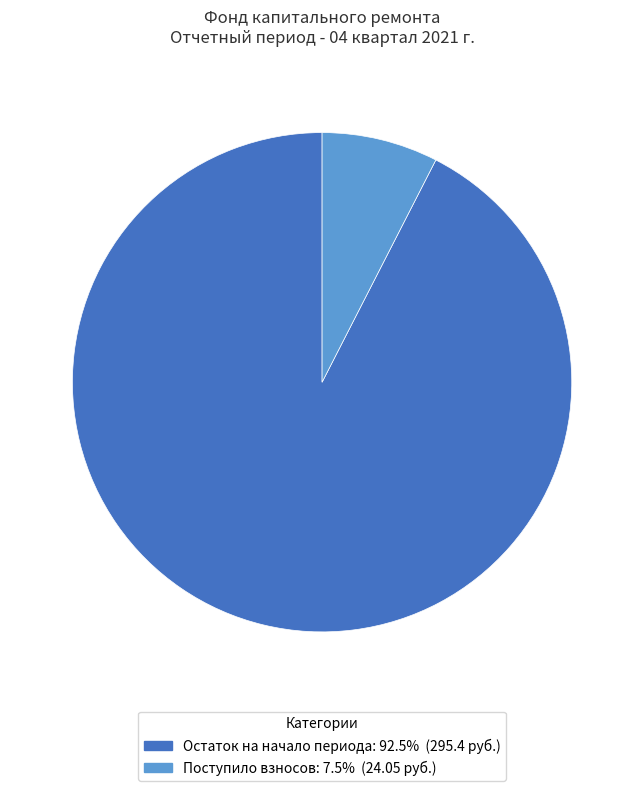

Is there a majority slice in this chart?

Yes